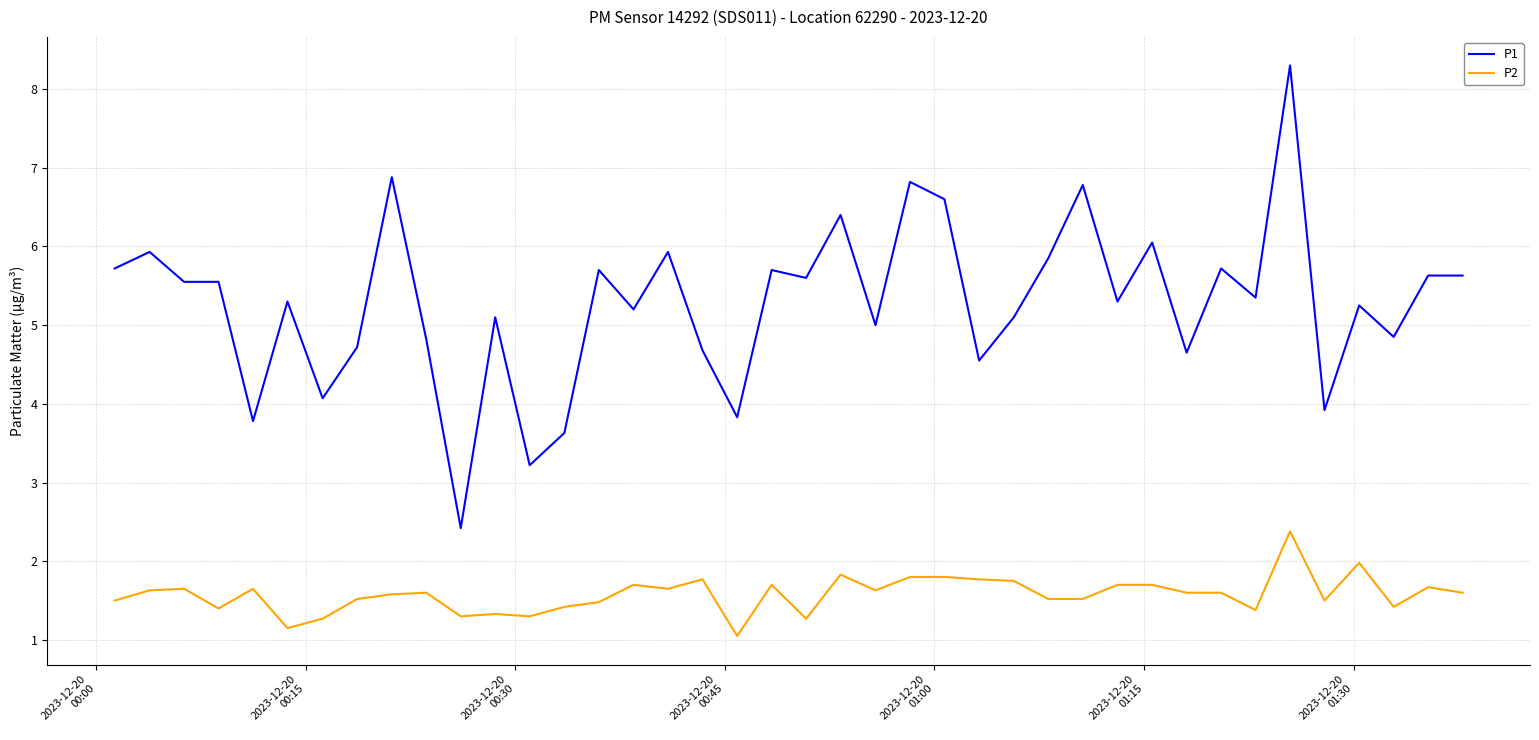

Which series has the largest total across all categories?

P1